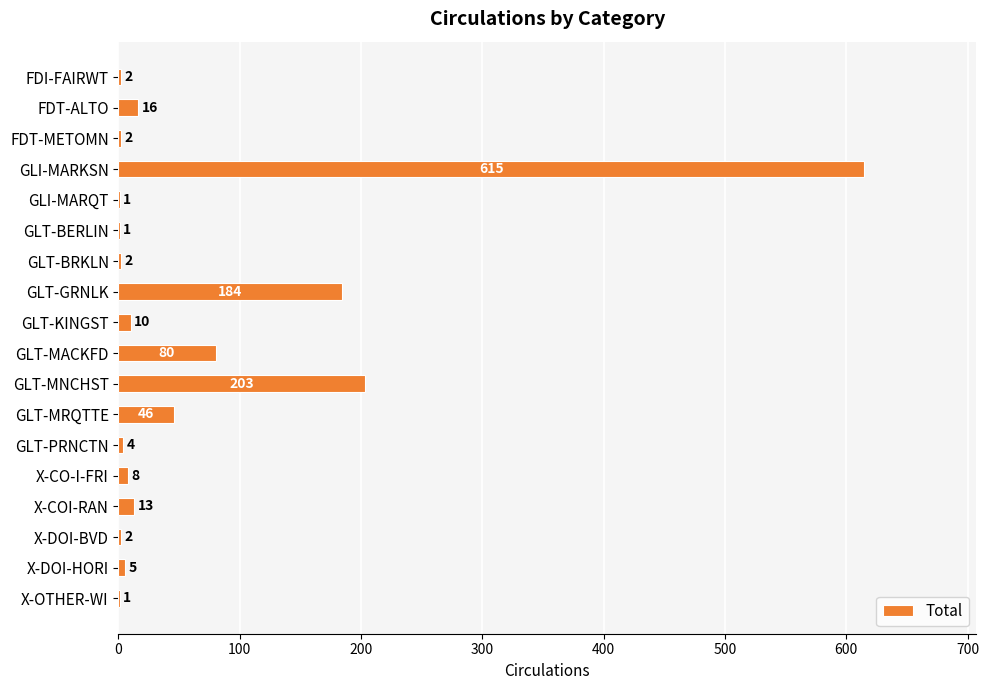

Count the number of categories in the chart.

18